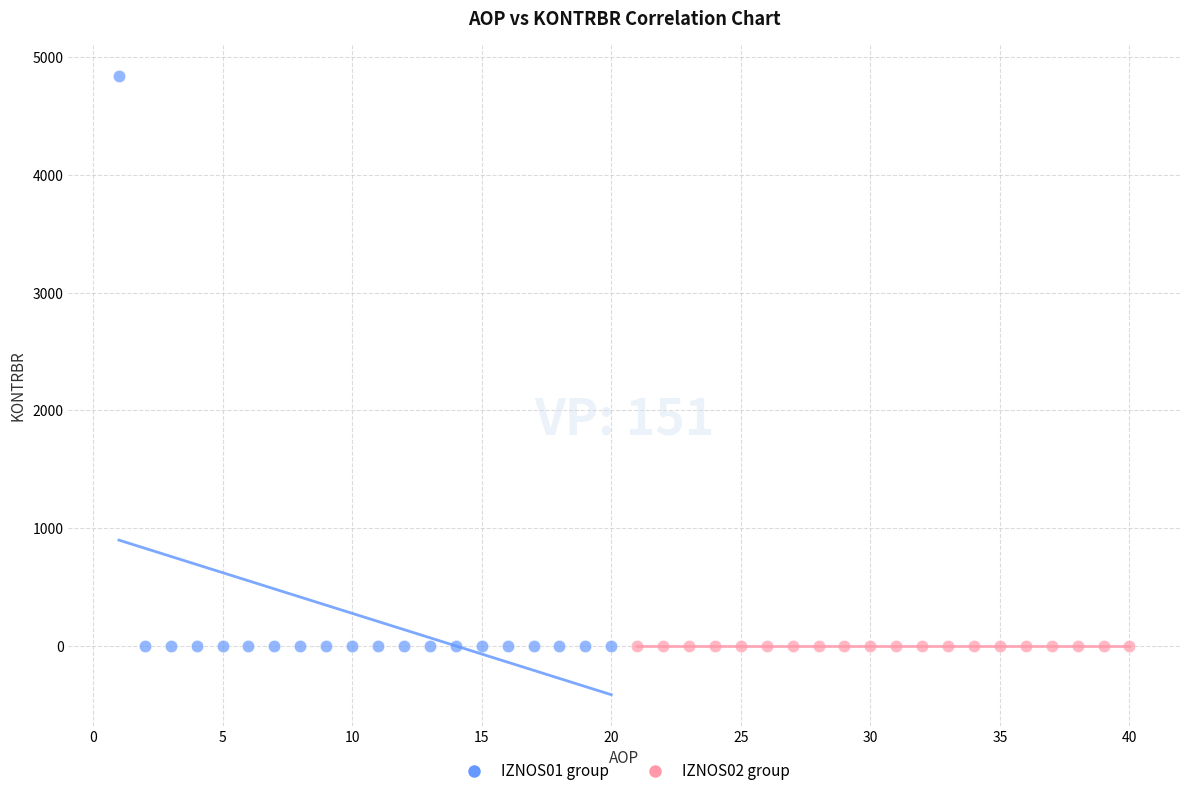

What are all the series names shown in the legend?

IZNOS01 group, IZNOS02 group